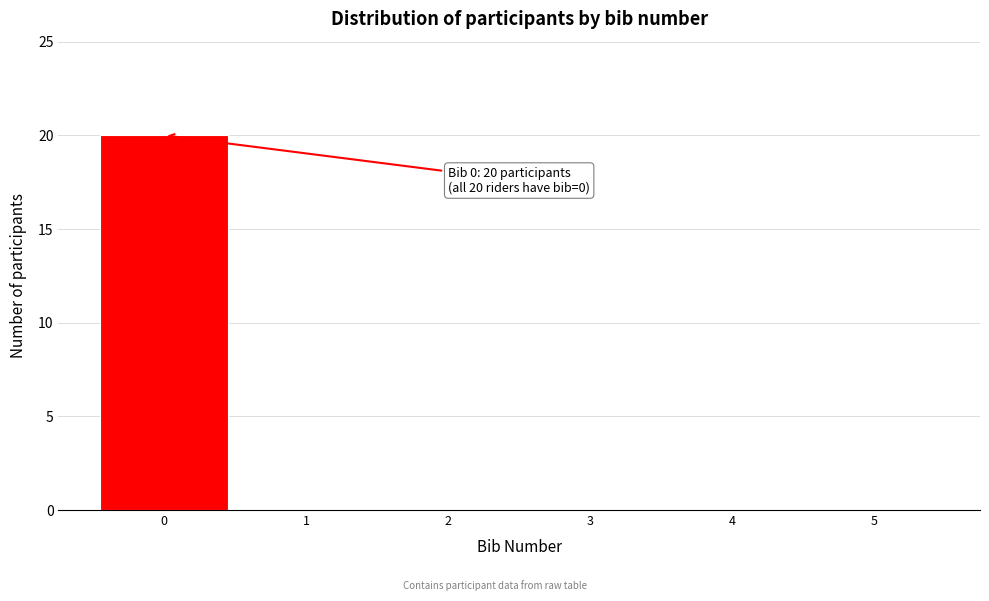

Which range on the x-axis has the tallest bar?

-0.5 to 0.5